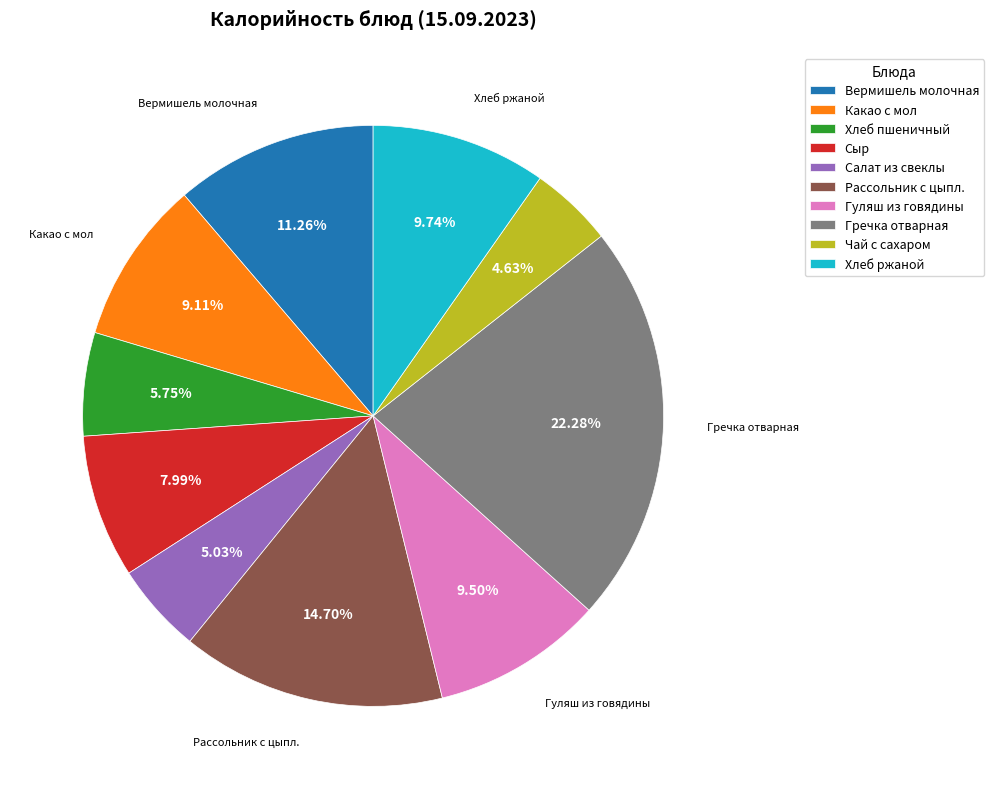

Do Хлеб ржаной and Рассольник с цыпл. together represent more than half of the pie?

No